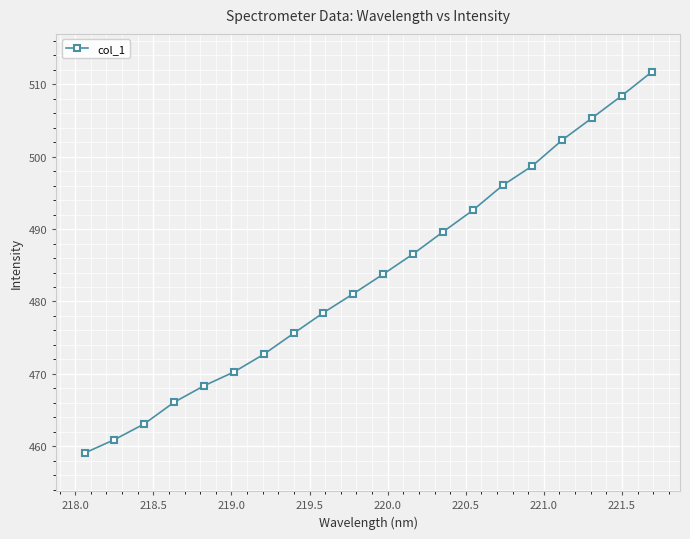

How many data points are above 483?

10